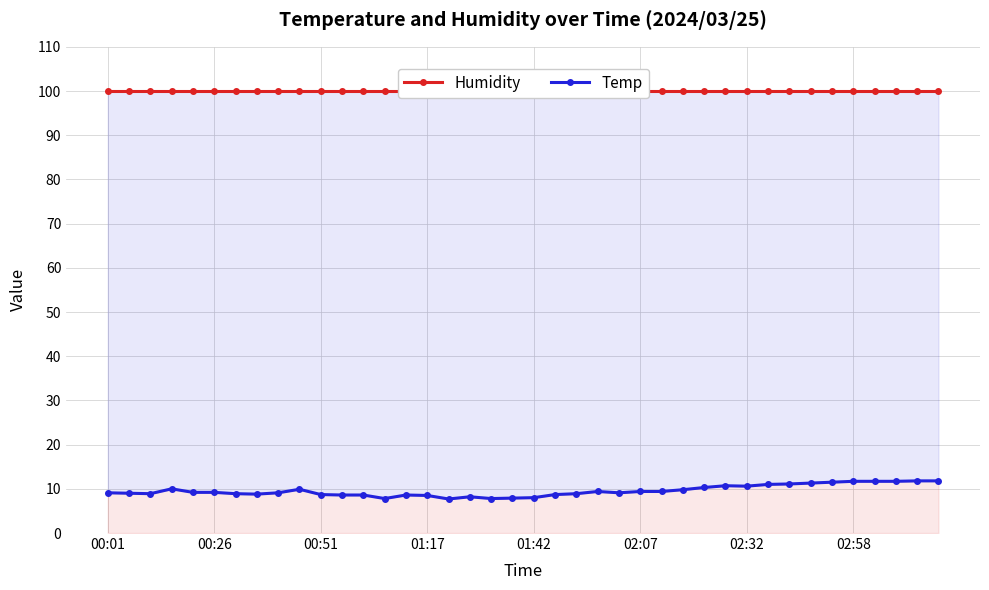

Rank the categories by Humidity value from lowest to highest.

00:01, 00:26, 00:51, 01:17, 01:42, 02:07, 02:32, 02:58, 8, 9, 10, 11, 12, 13, 14, 15, 16, 17, 18, 19, 20, 21, 22, 23, 24, 25, 26, 27, 28, 29, 30, 31, 32, 33, 34, 35, 36, 37, 38, 39